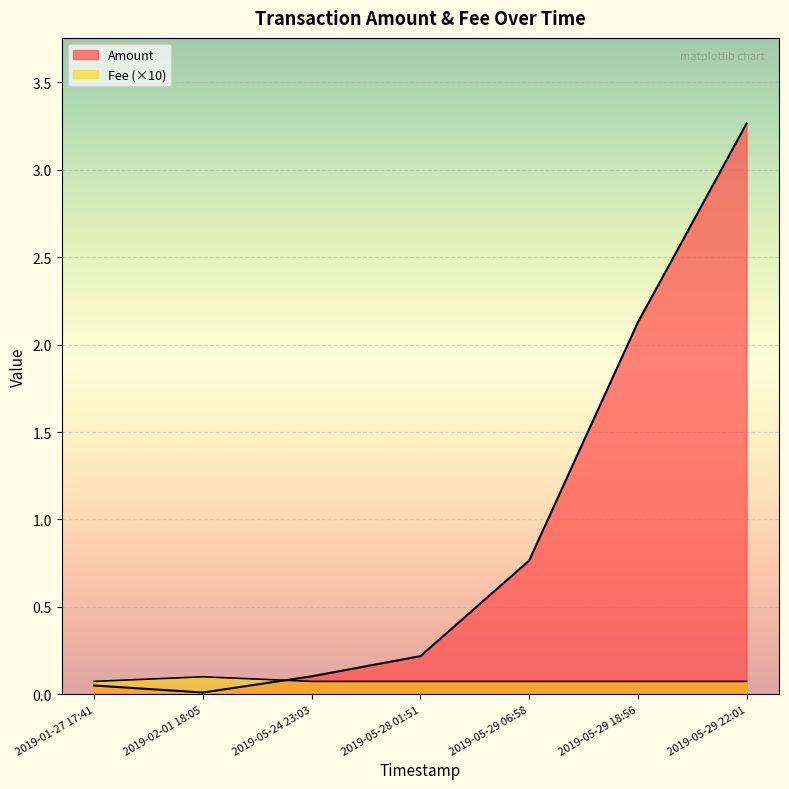

Is the value of Fee at 2019-05-29 06:58 greater than the value of Amount at 2019-05-28 01:51?

No